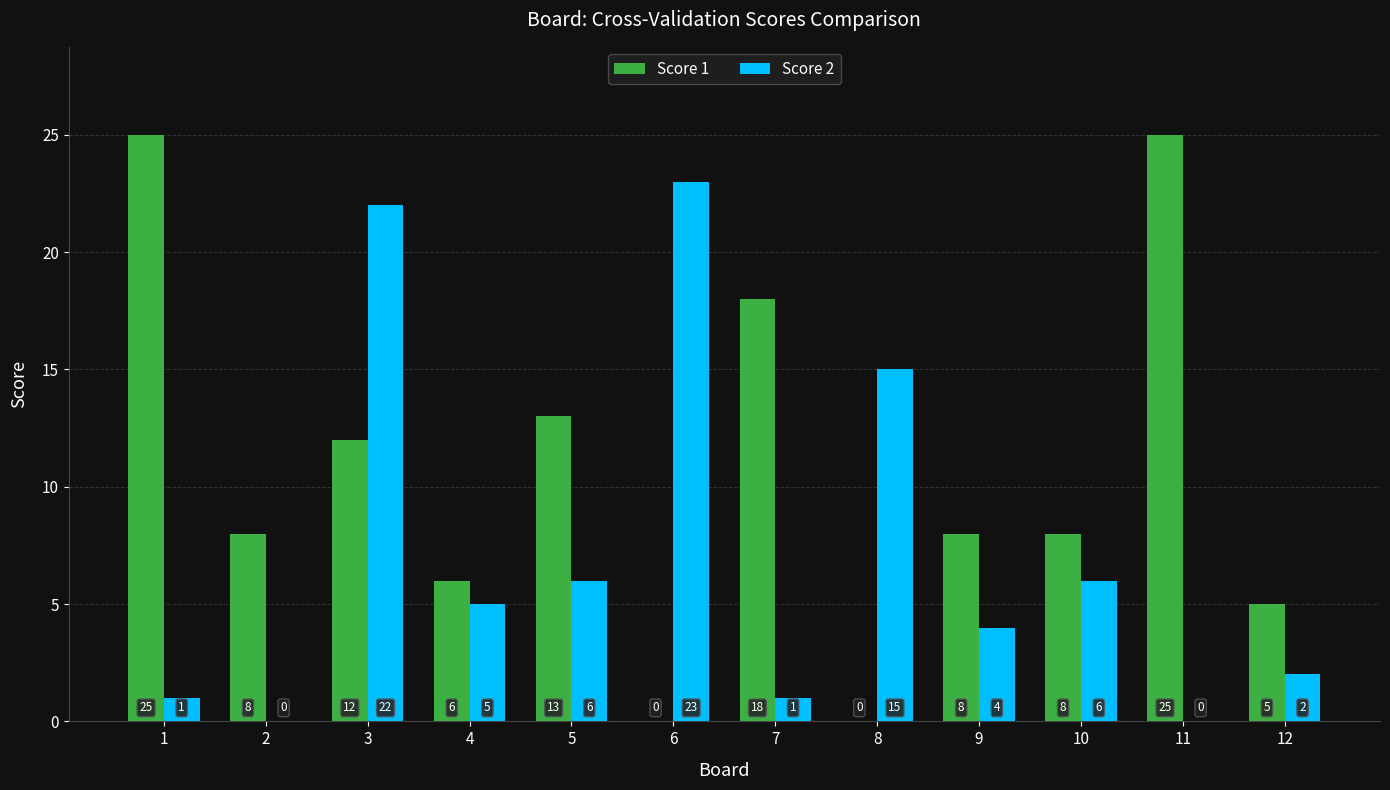

At which category is the sum across all series the highest?

3